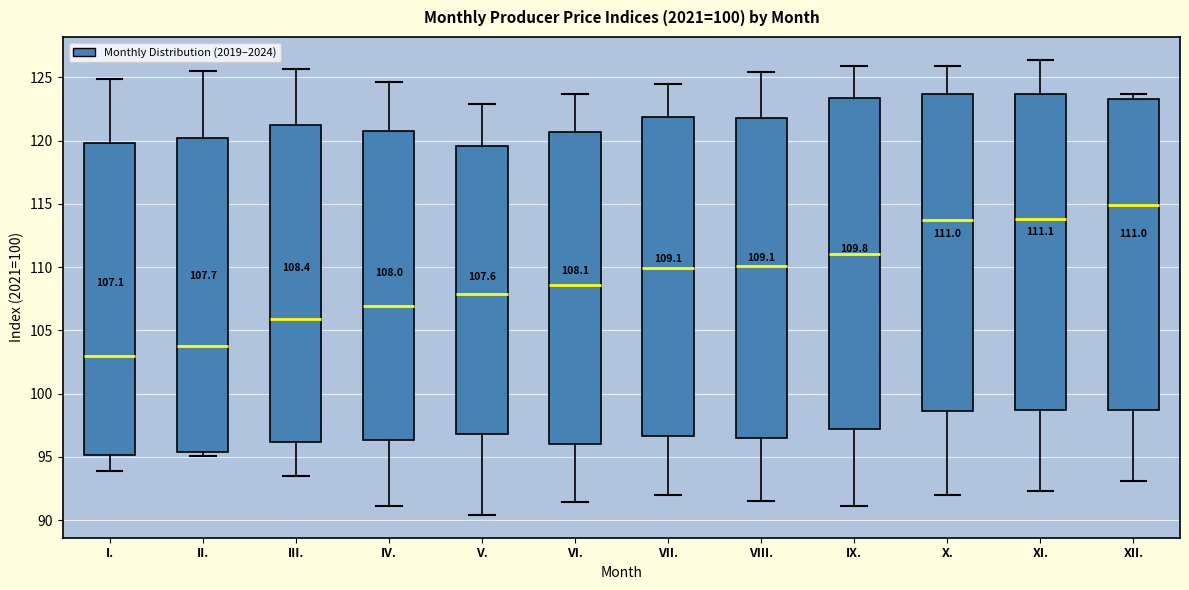

Which box's median line is the lowest?

I.